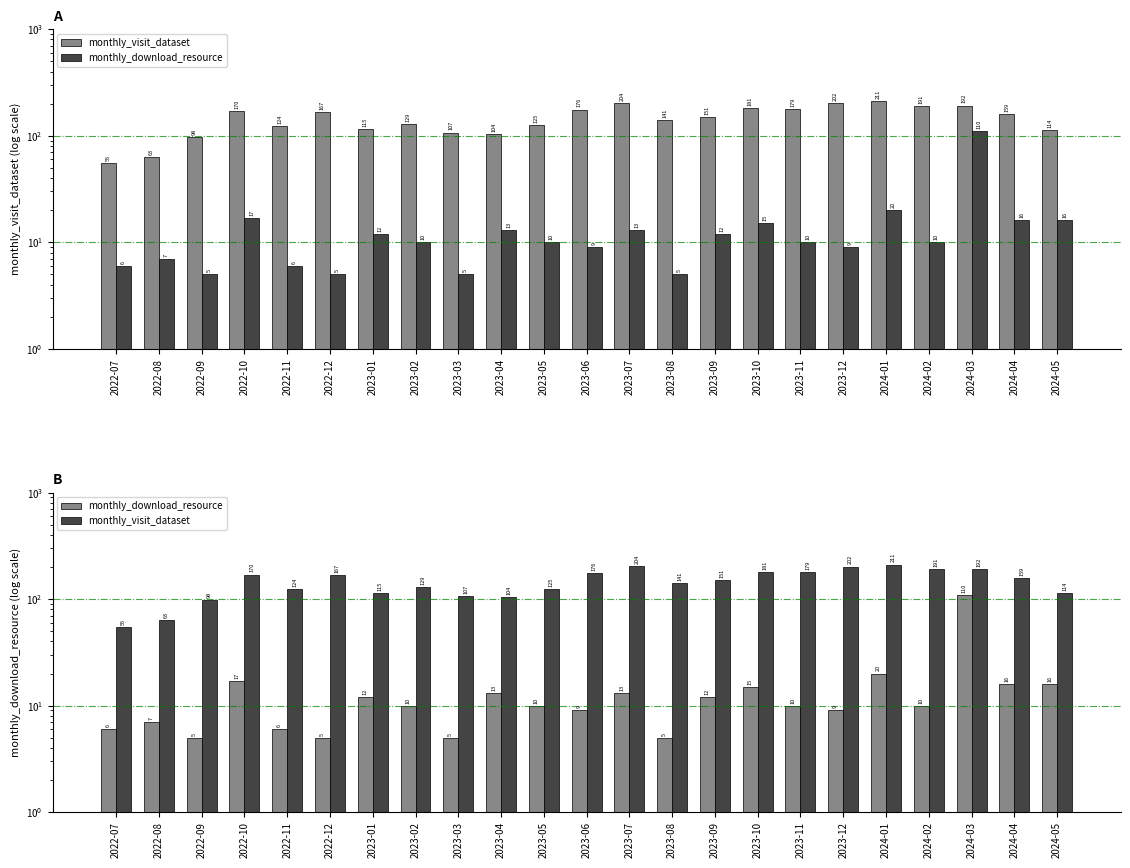

Are the bars horizontal?

No